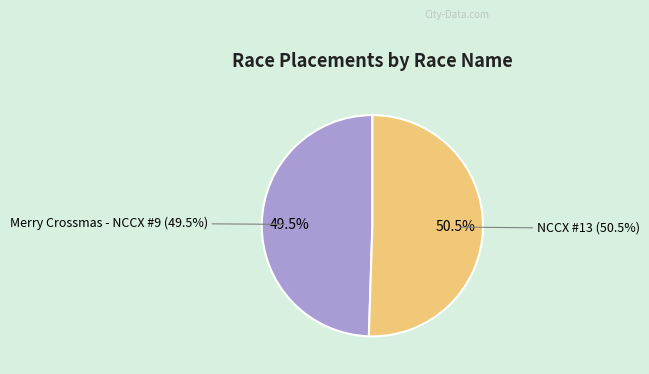

To the nearest percent, what is the difference between the NCCX #13 and Merry Crossmas - NCCX #9 slice percentages?

1%